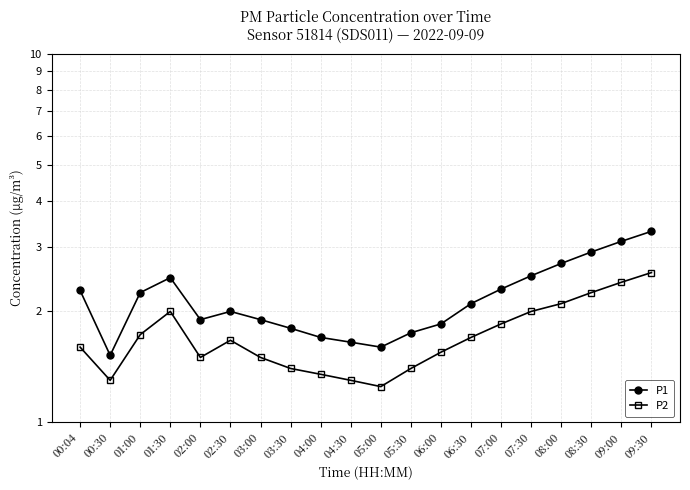

What are all the series names shown in the legend?

P1, P2